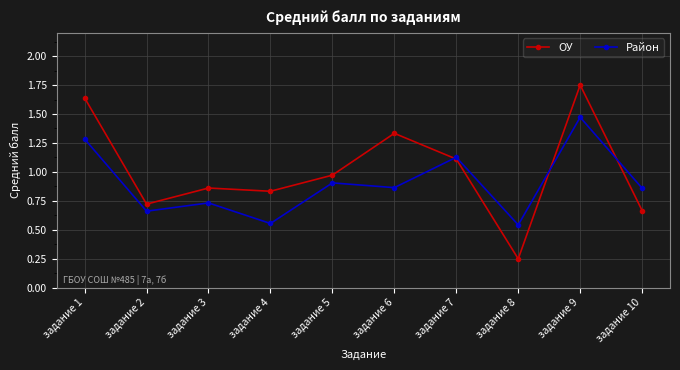

How many lines are shown in the chart?

2